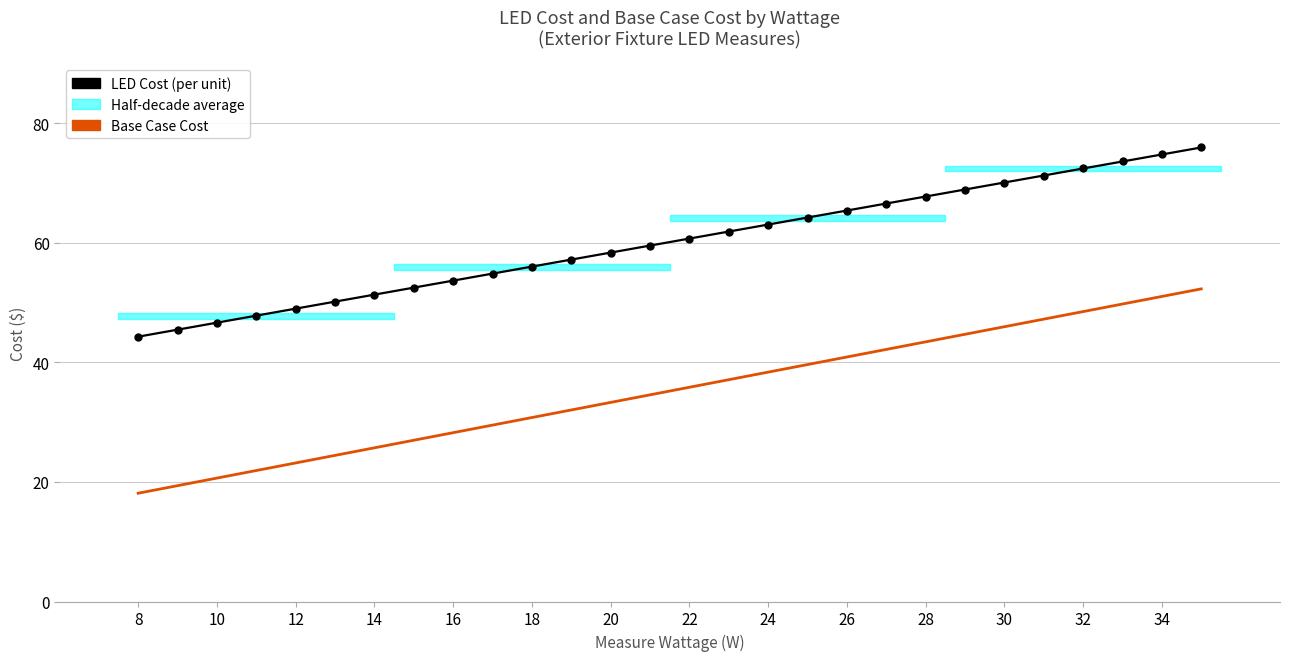

What is the average value of the LED Cost series?

60.1